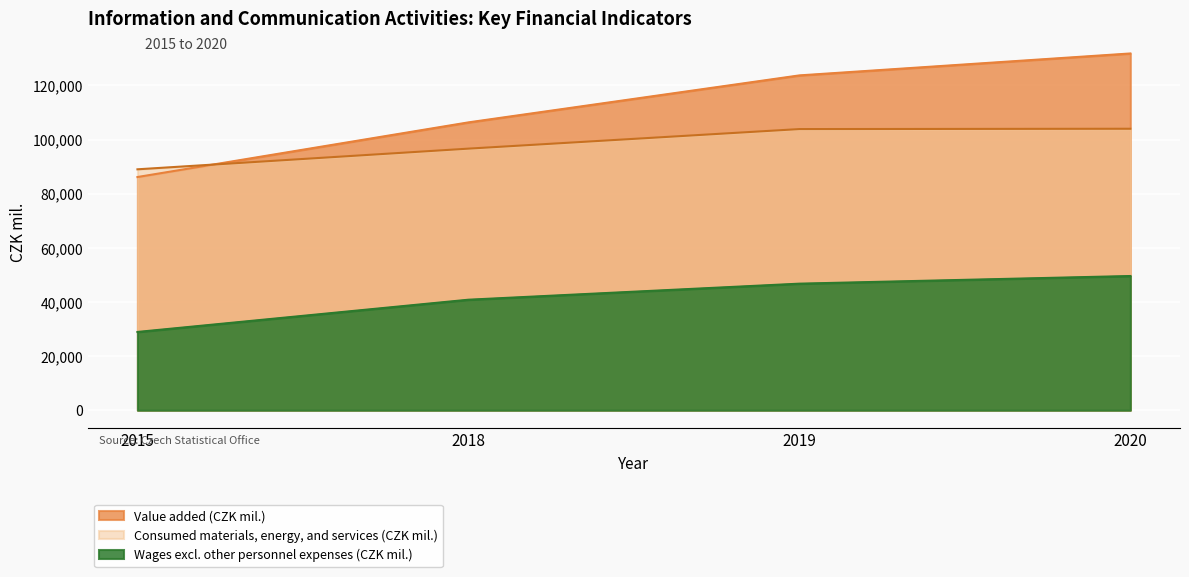

How many data points in Consumed materials, energy, and services (CZK mil.) are above 103877?

1